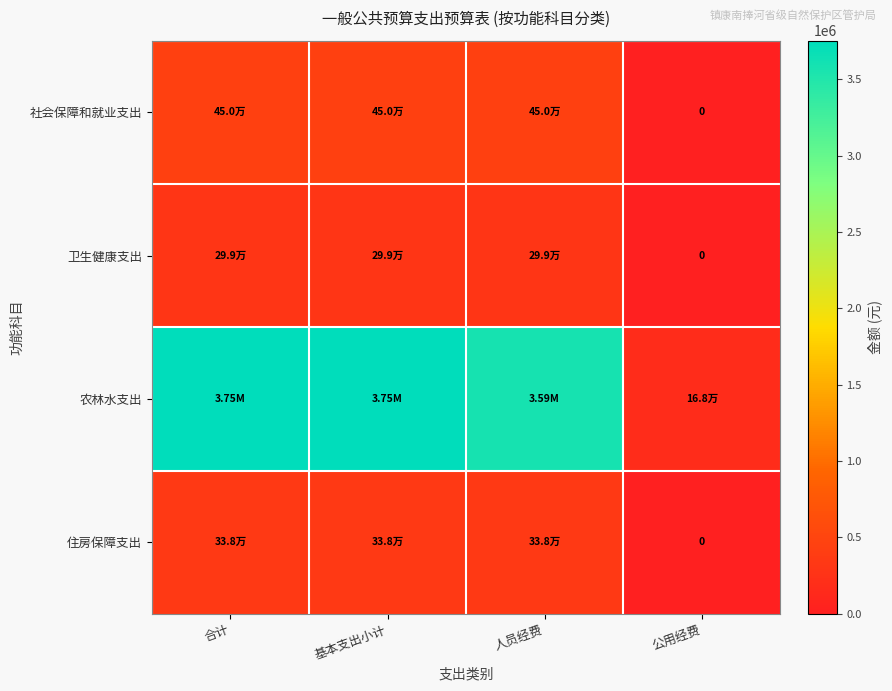

Which series has the widest spread of values?

农林水支出